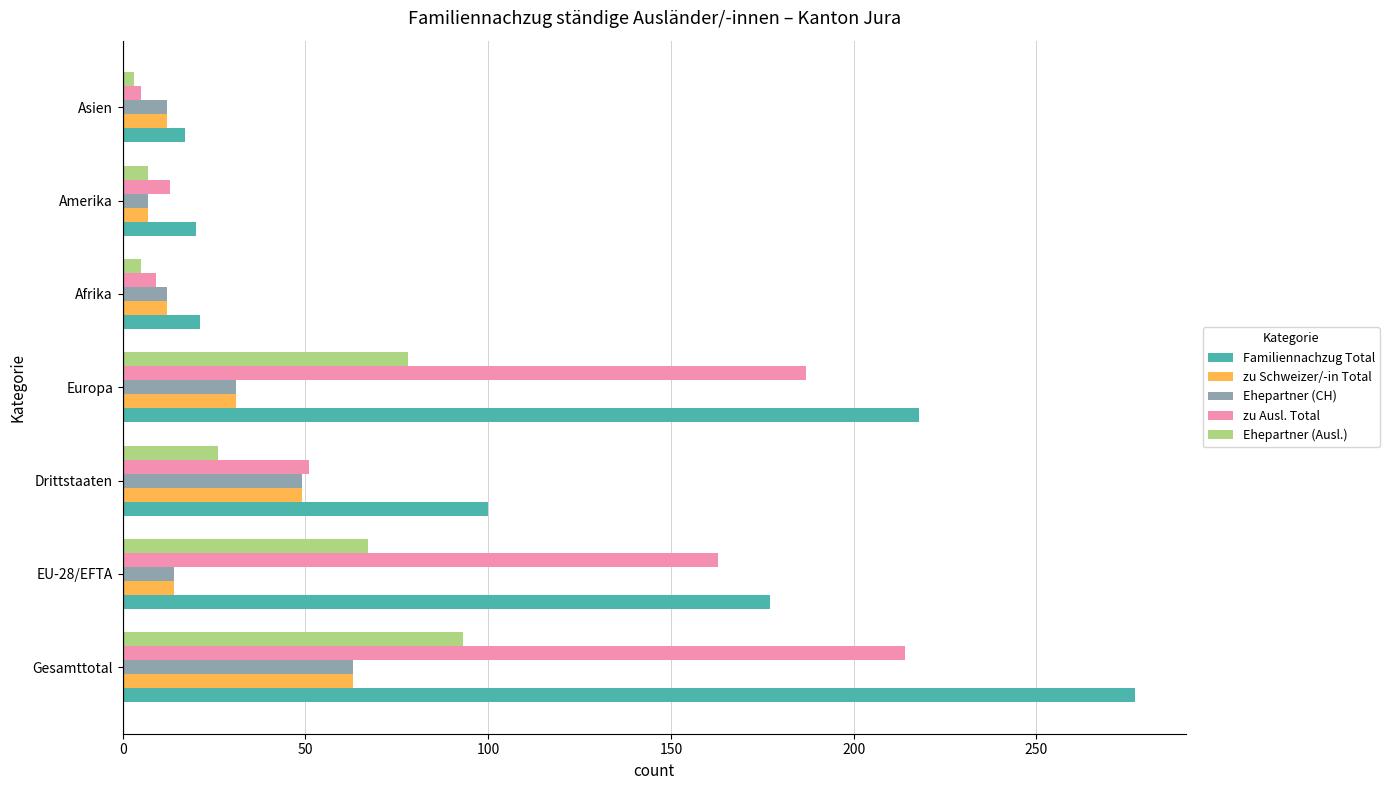

What is the sum of all zu Schweizer/-in Total values?

188